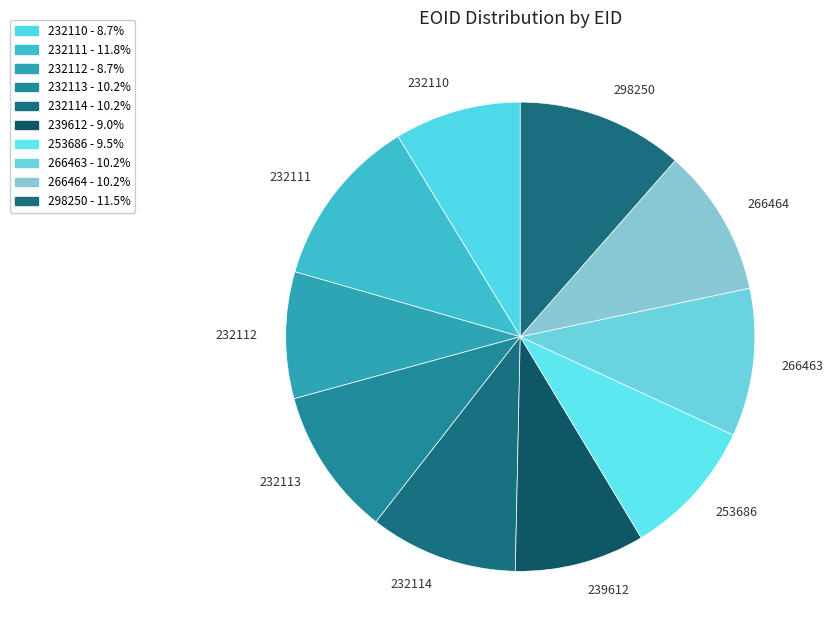

Is the sum of 232114 and 298250 greater than half?

No